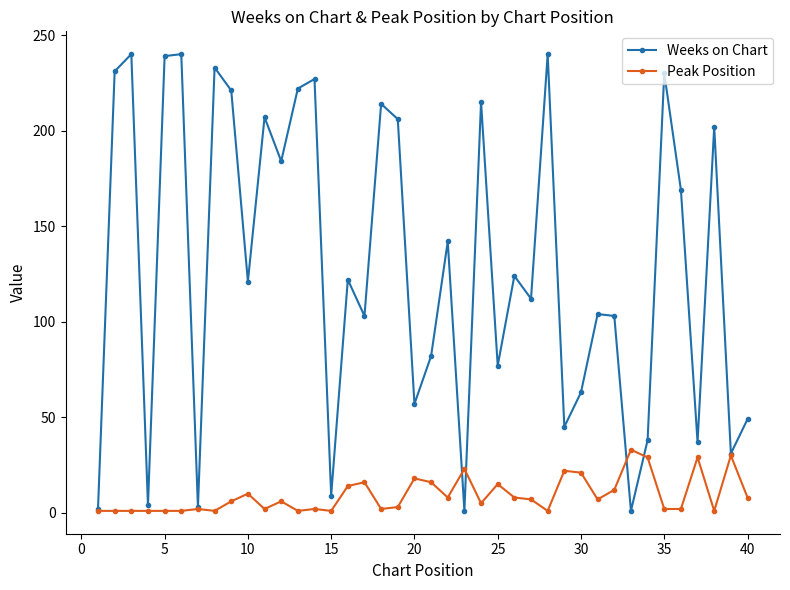

How many lines are shown in the chart?

2